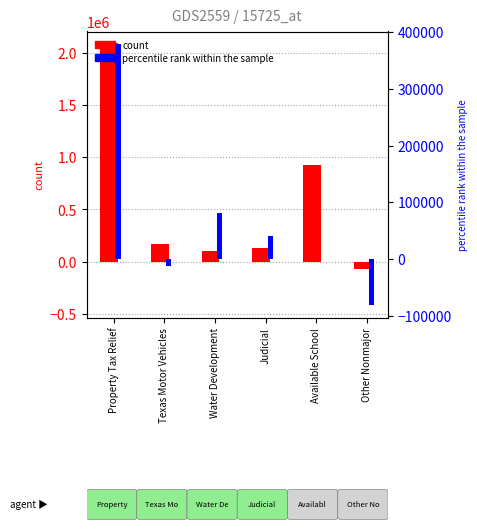

Is the value of Actual Amounts at Available School greater than the value of Final To Actual Variance at Water Development?

Yes